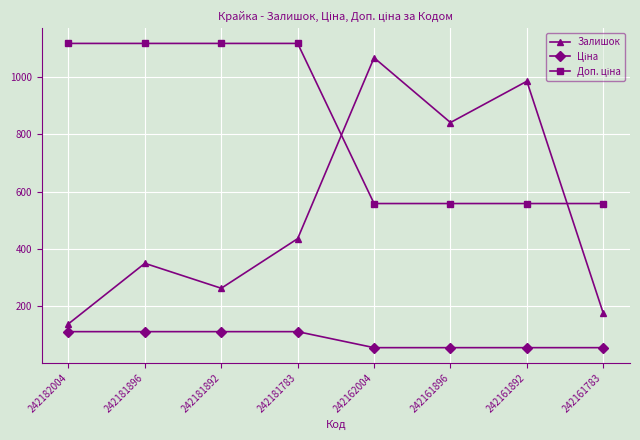

What is the difference between the maximum and minimum values in the Залишок series?

928.0